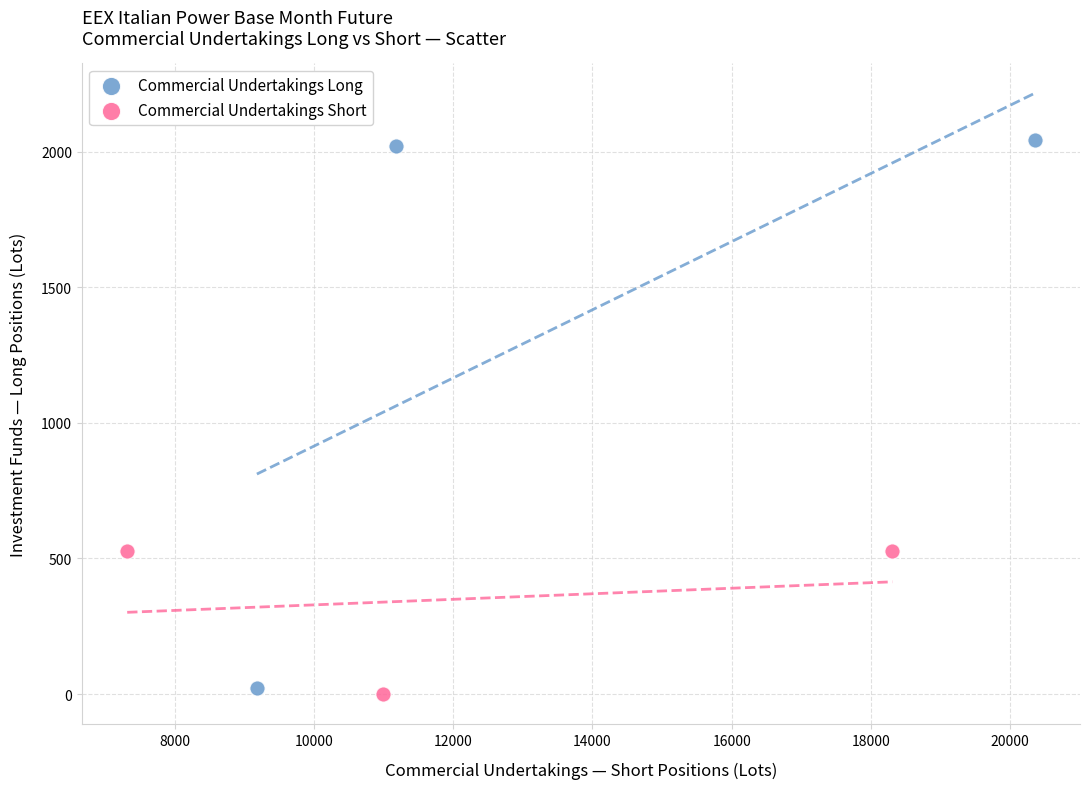

Which series has the largest Y range (max minus min)?

Commercial Undertakings Long